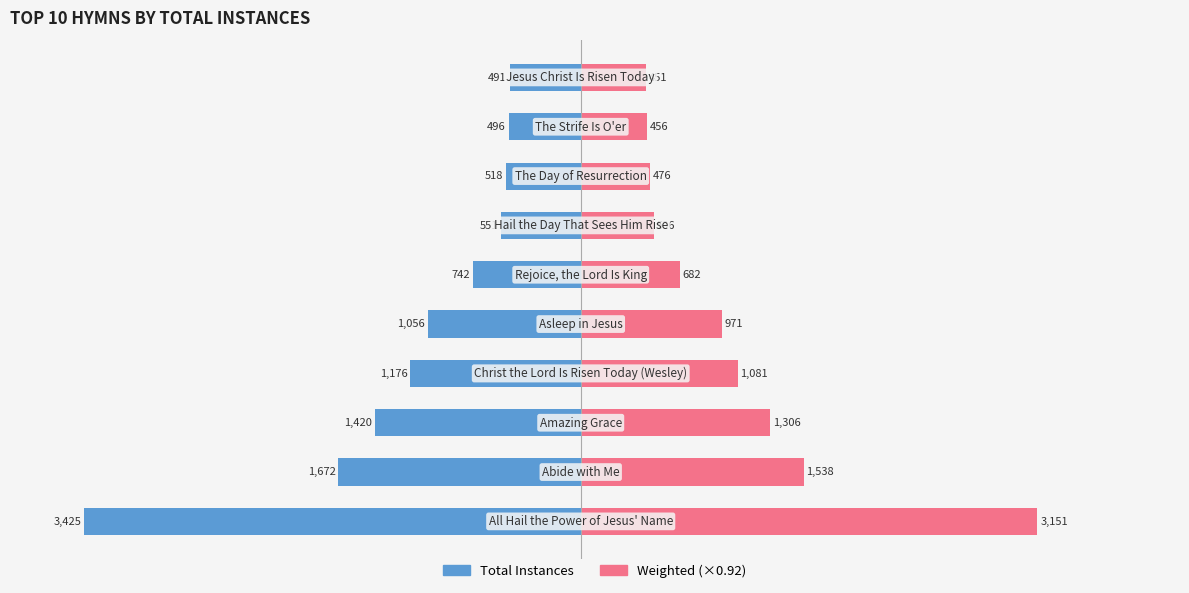

Reading right to left, list all the values displayed in this chart.

Total Instances: -491.0	-496.0	-518.0	-551.0	-742.0	-1056.0	-1176.0	-1420.0	-1672.0	-3425.0
Weighted Instances: 451.7	456.3	476.6	506.9	682.6	971.5	1081.9	1306.4	1538.2	3151.0